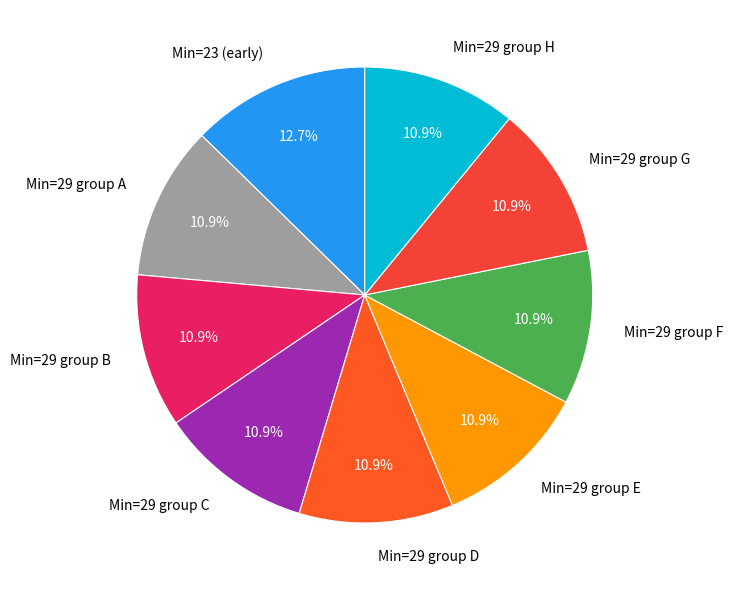

Count the number of slices in the pie.

9